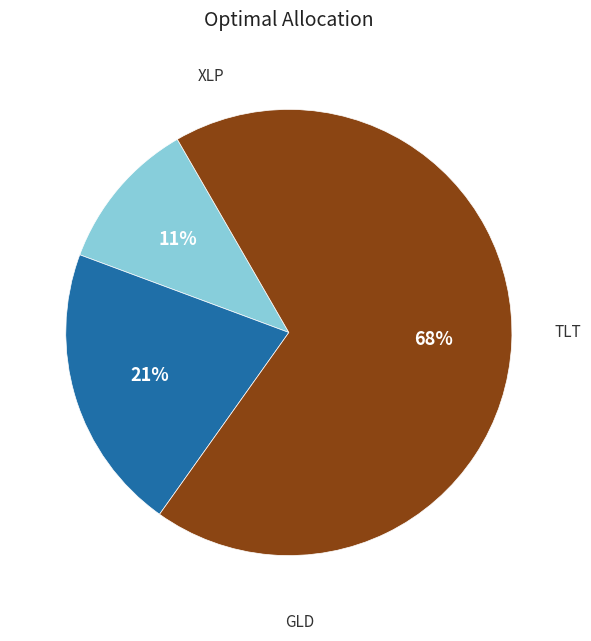

Does any single category account for the majority?

Yes